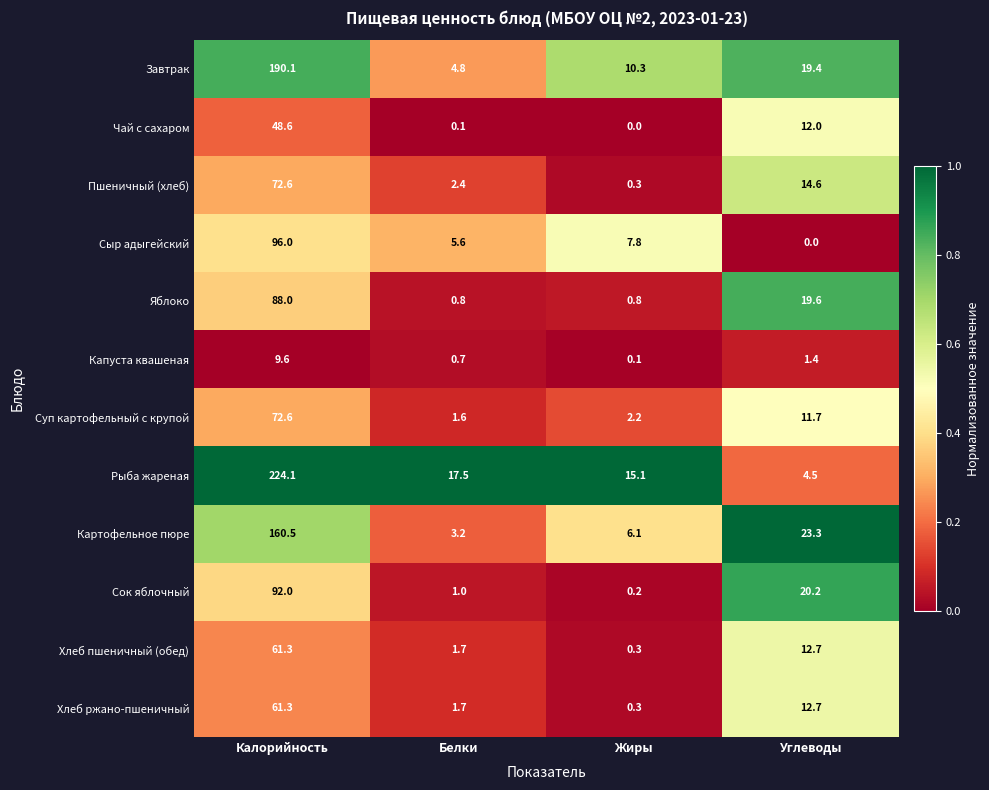

Between Калорийность and Углеводы, which series saw the biggest shift?

Рыба жареная